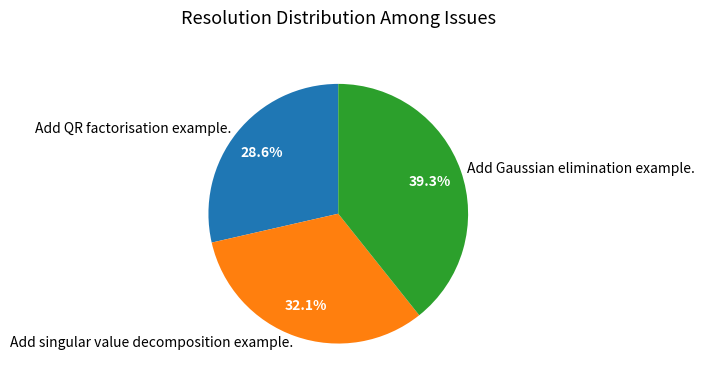

To the nearest percent, what is the difference between the Add QR factorisation example. and Add Gaussian elimination example. slice percentages?

11%